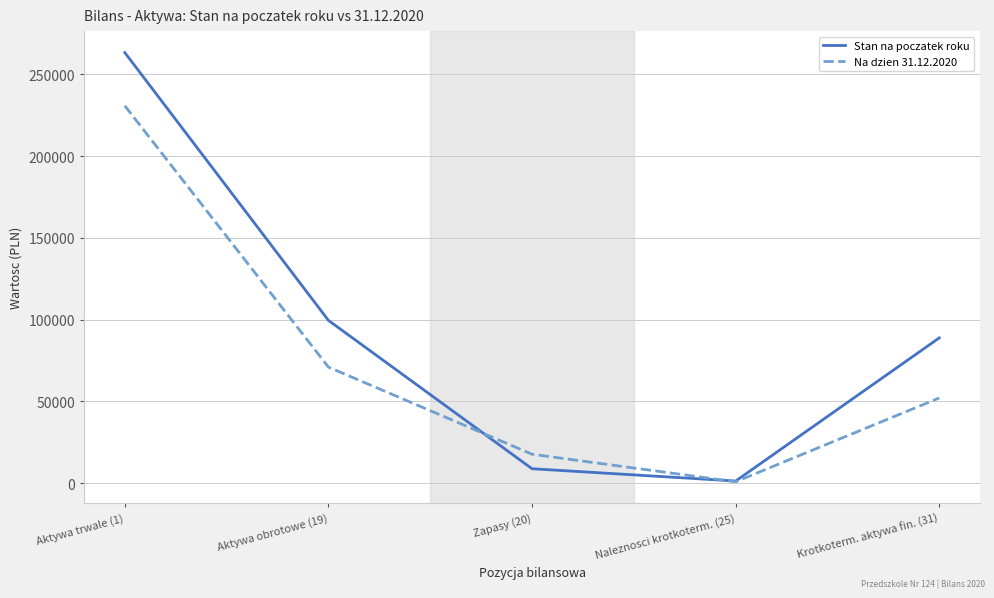

What is the difference between the second highest and minimum values in the Stan na poczatek roku series?

98270.8